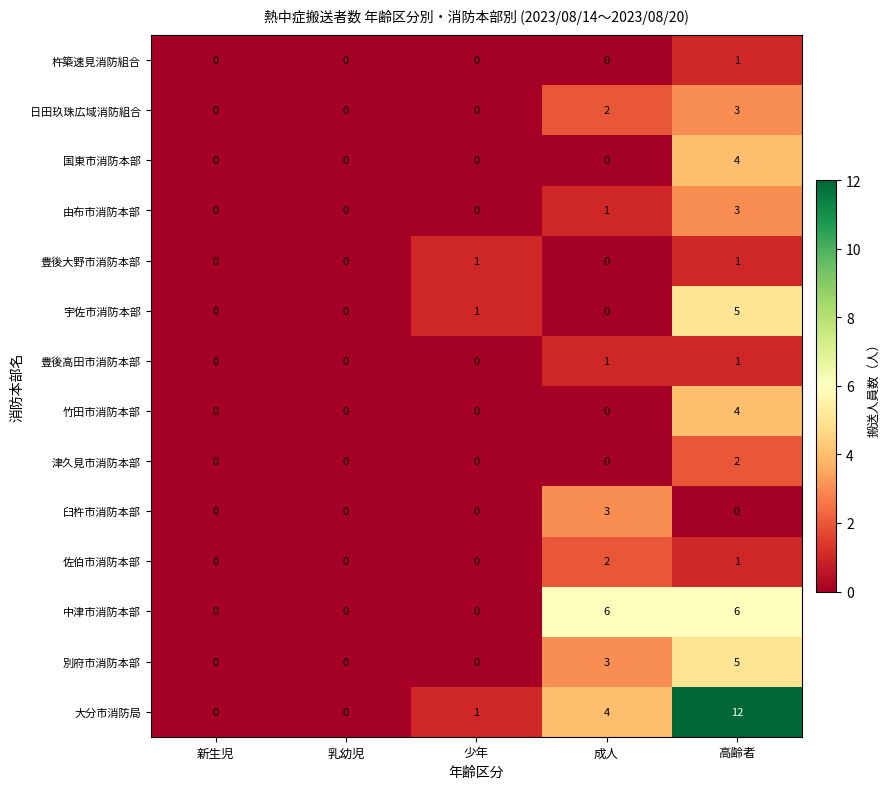

How many distinct data groups are displayed?

14